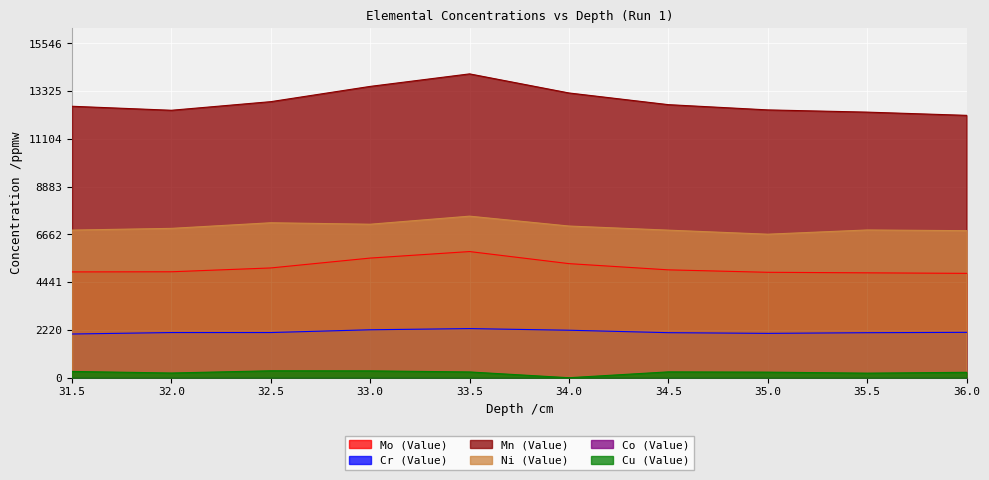

At 34.5, list the series in order from largest to smallest.

Mn (Value), Ni (Value), Mo (Value), Cr (Value), Cu (Value)